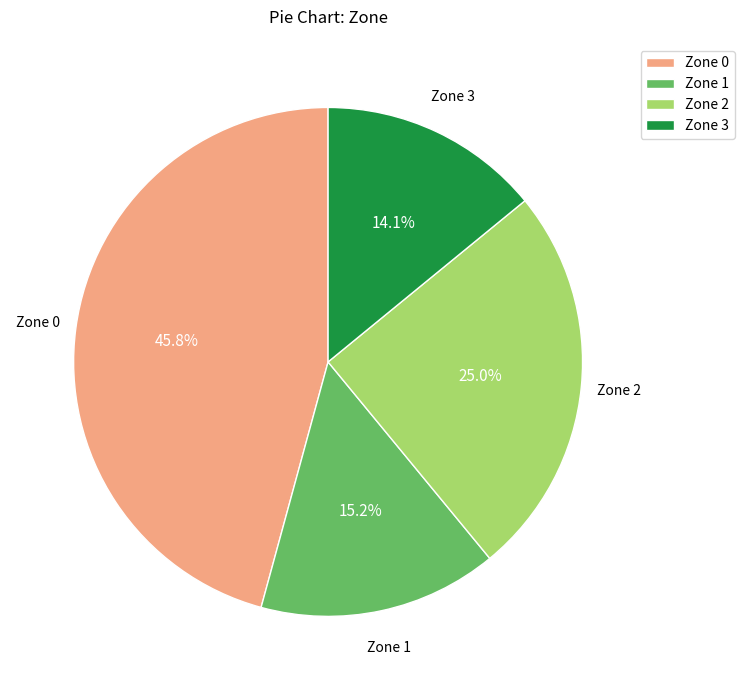

Which slice is the smallest?

Zone 3